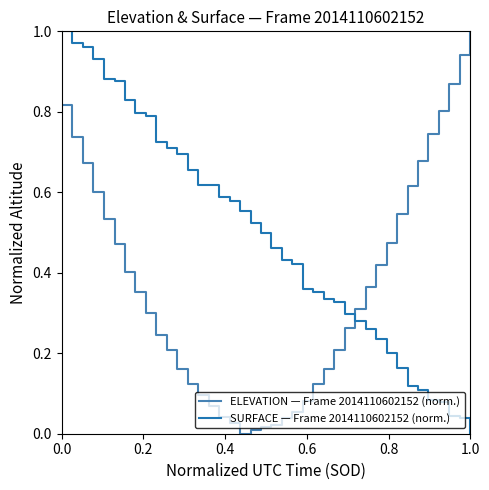

After their last crossing, which series has the higher values: SURFACE — Frame 2014110602152 (norm.) or ELEVATION — Frame 2014110602152 (norm.)?

ELEVATION — Frame 2014110602152 (norm.)